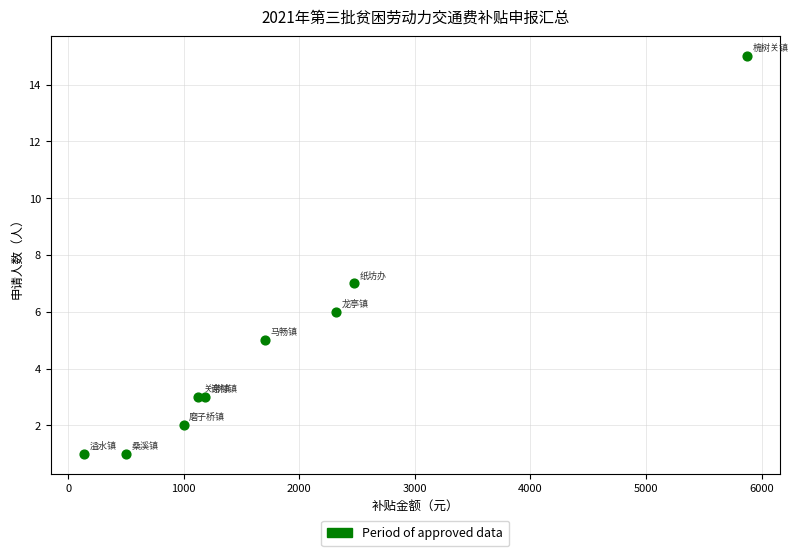

What Y value in the scatter plot is closest to 8?

7